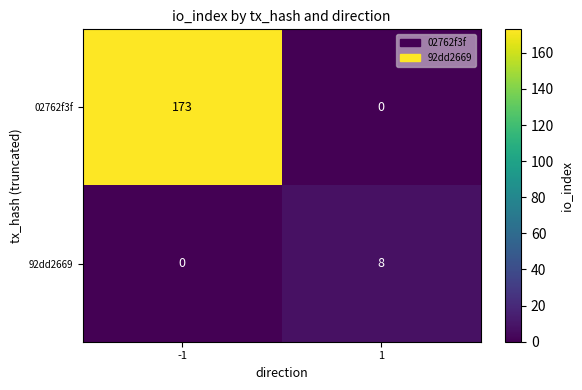

List the series in order of their peak value, lowest first.

92dd2669, 02762f3f